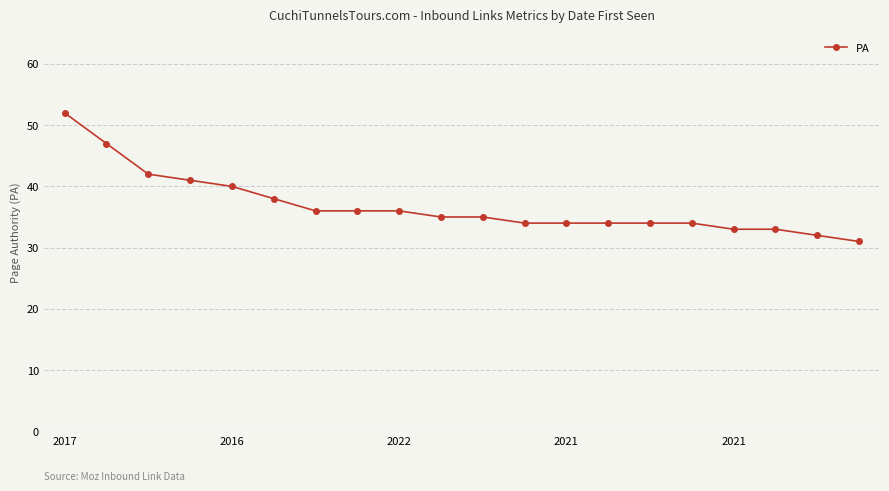

What is the maximum value shown in the chart?

52